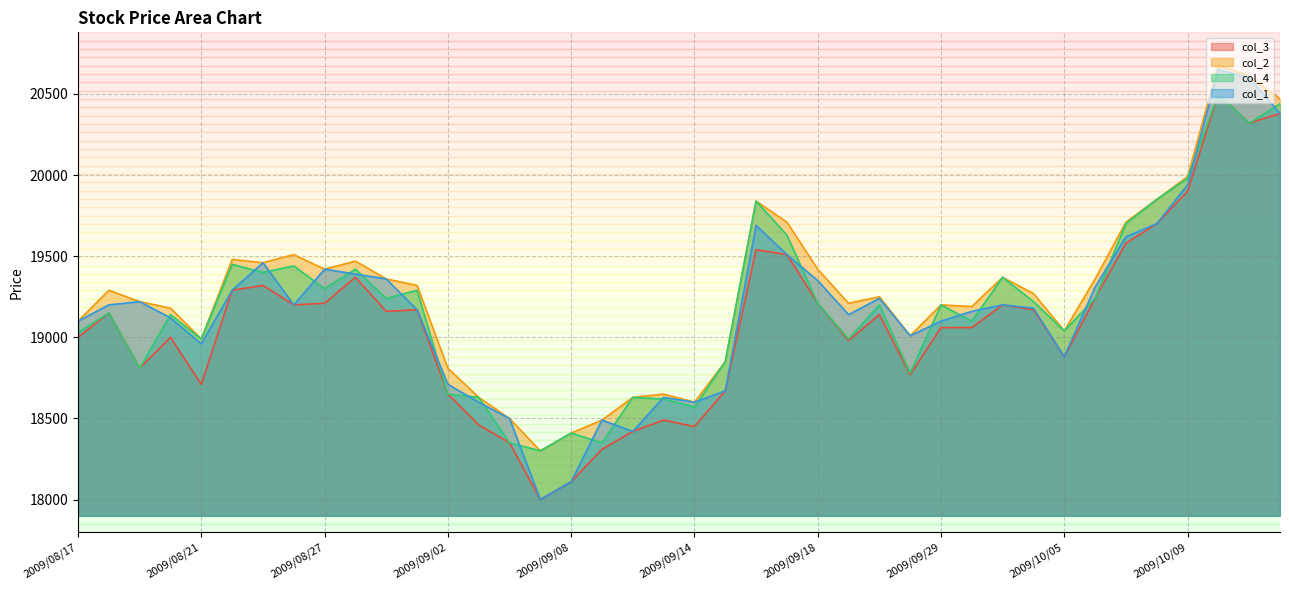

Does the chart display data point markers on the line(s)?

No